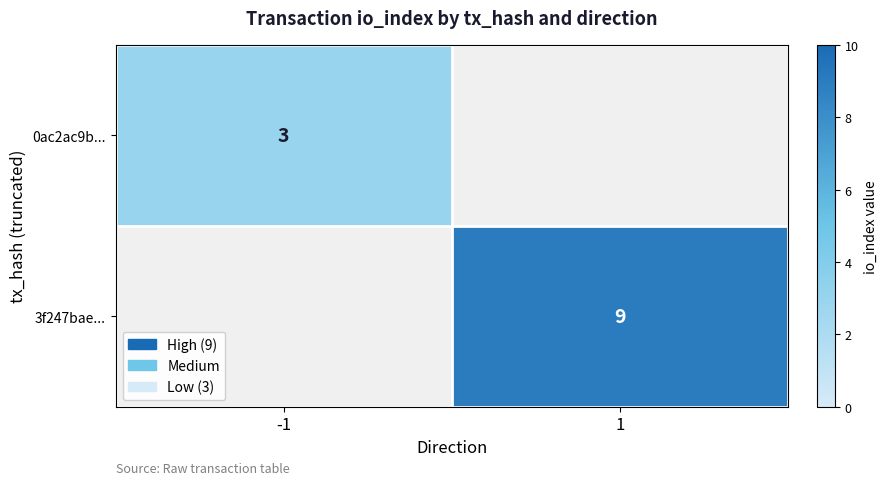

The 3f247bae... series shows 9 at 1. True or false?

True